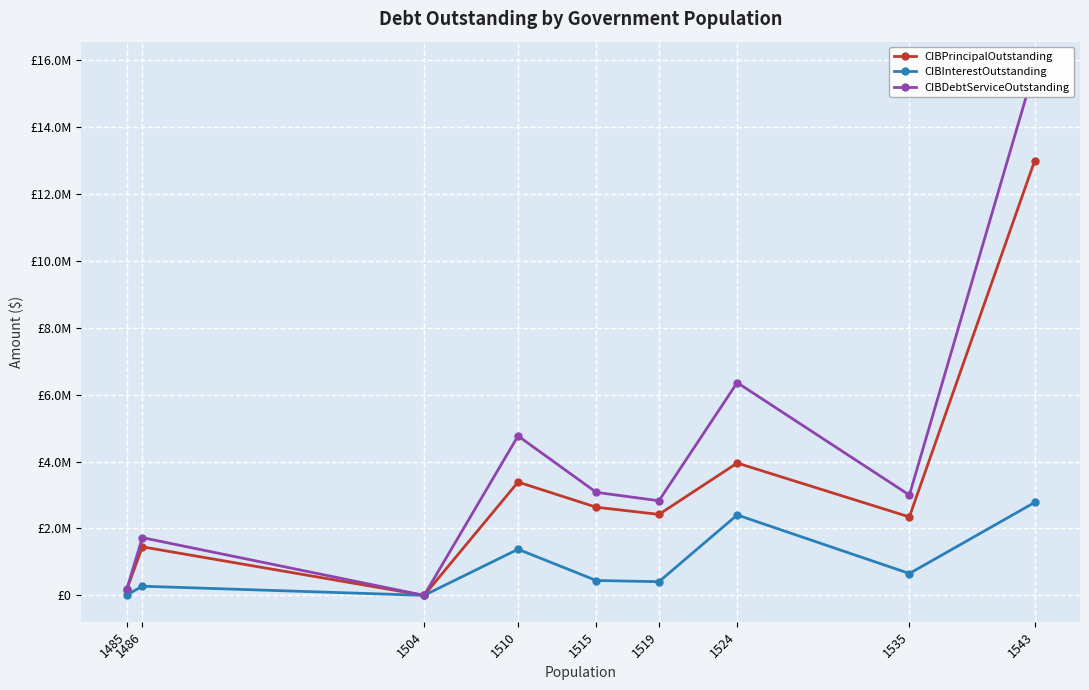

What is the total value across all series at 1535?

5996475.5